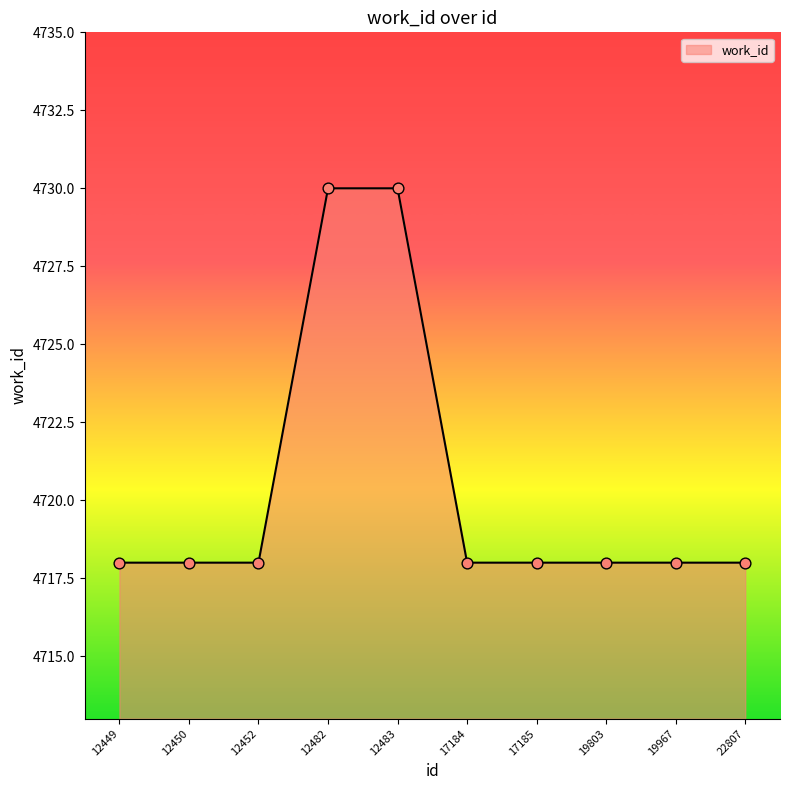

What is the change in value from 12483 to 22807?

-12